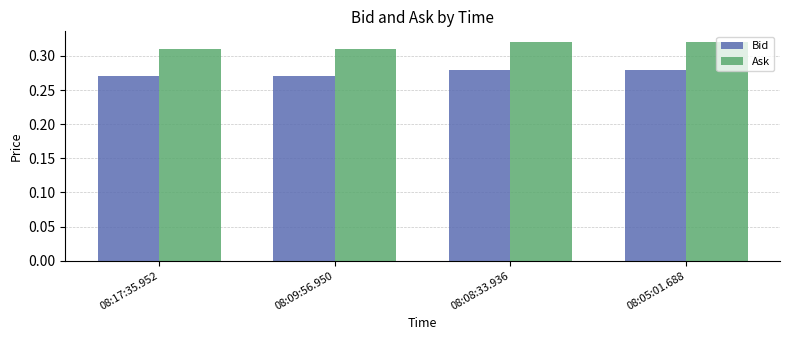

Are the bars horizontal?

No